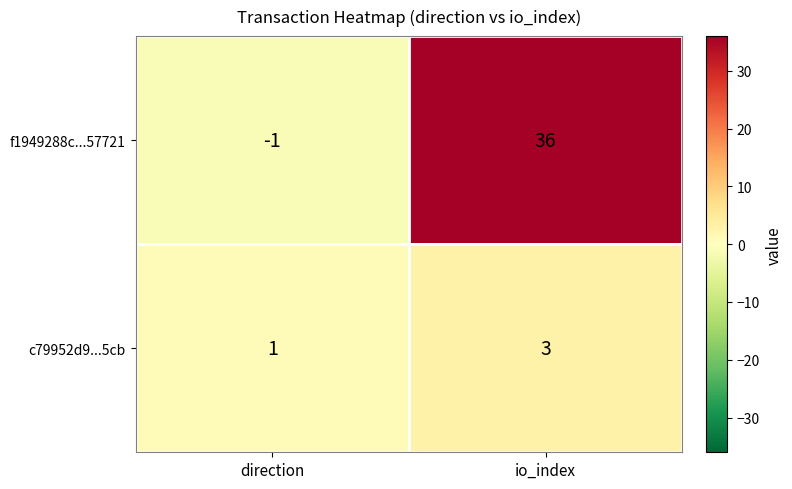

Which series has the largest total across all categories?

f1949288c...57721